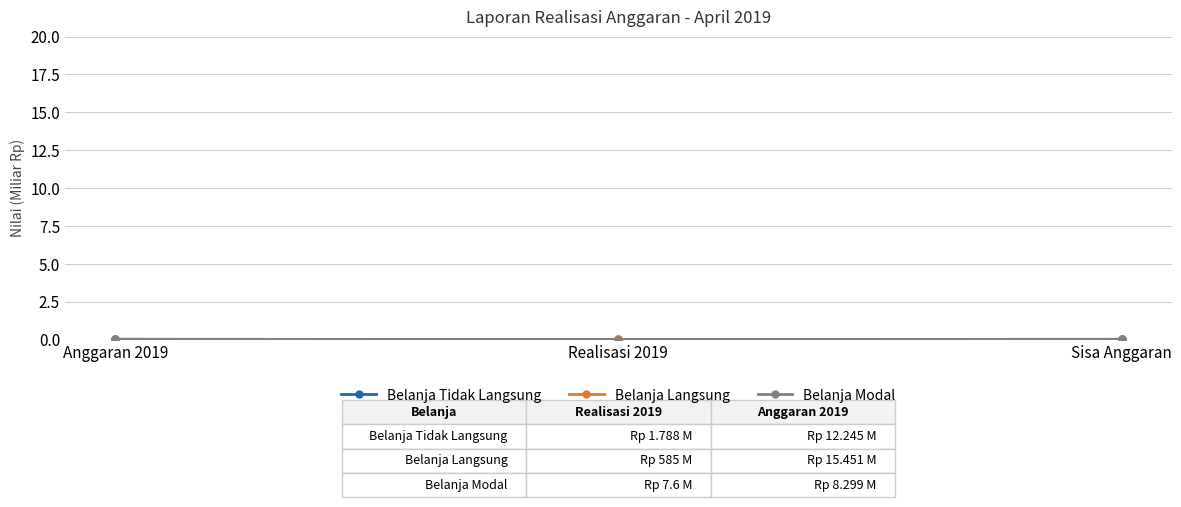

What is the label of the 1st point from the left?

Anggaran 2019